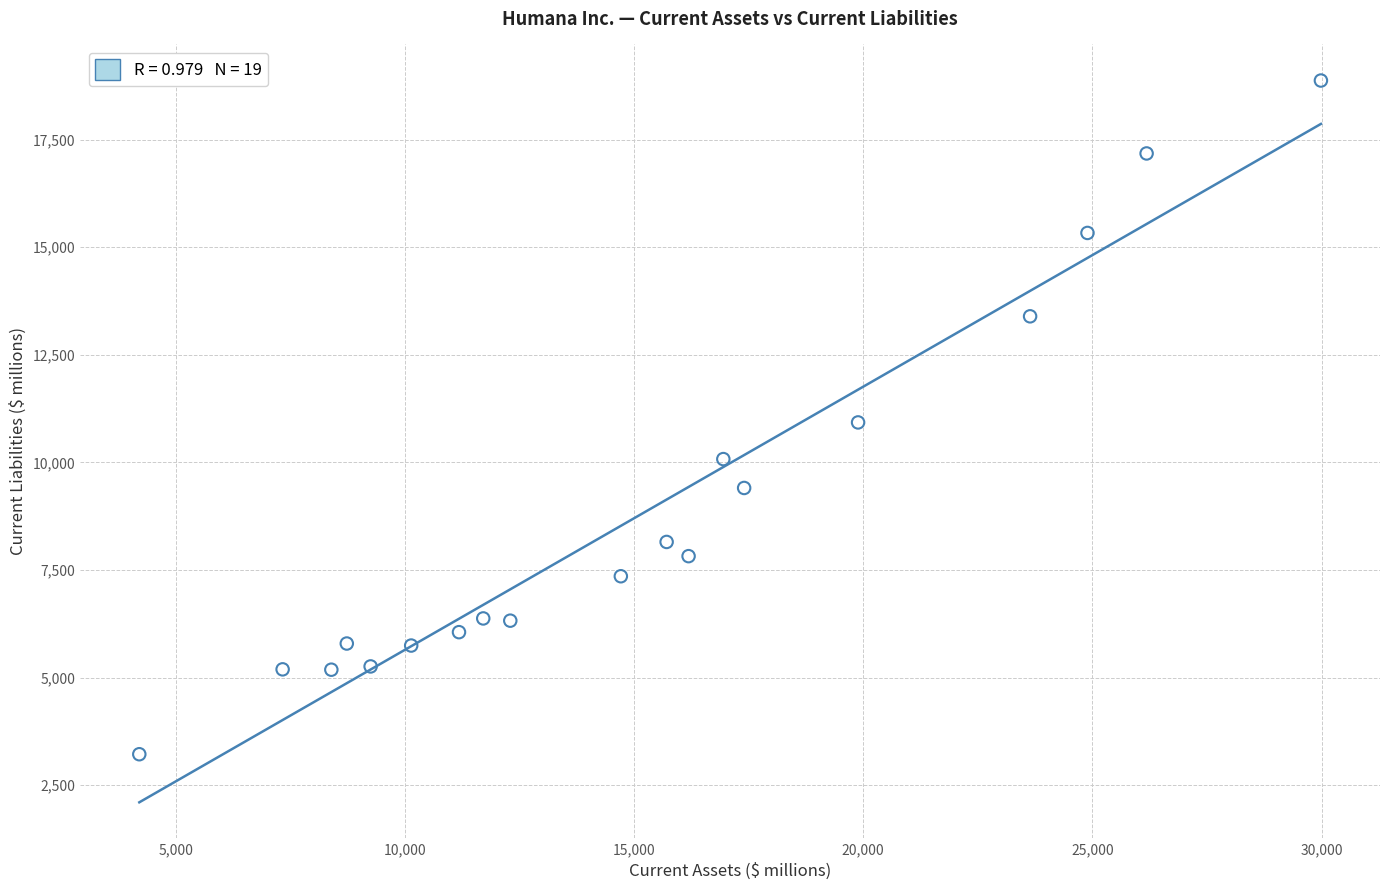

What is the range of Y values (max minus min)?

15652